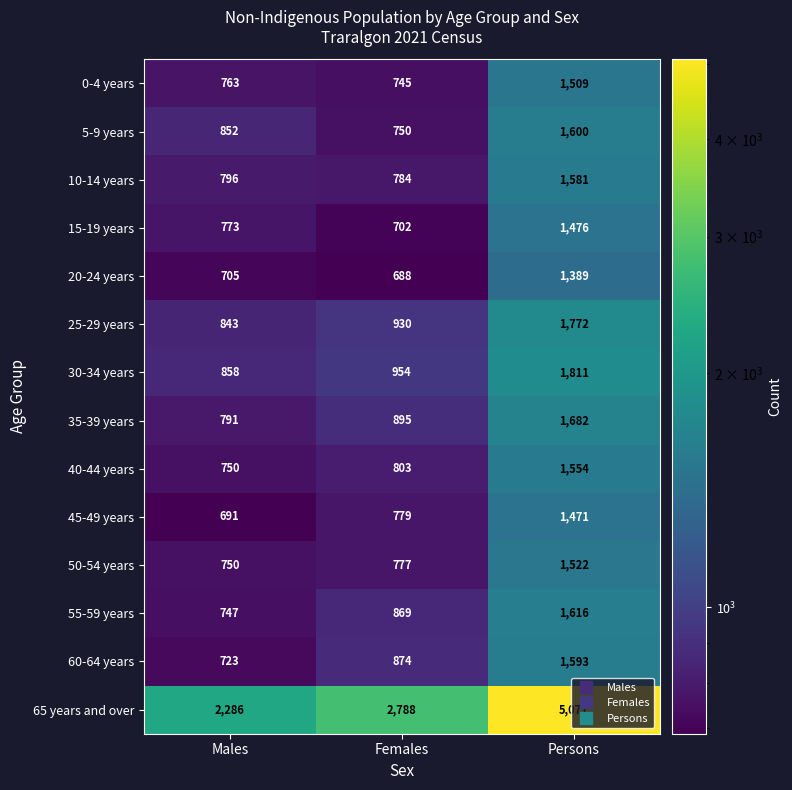

The value of 5-9 years at Females is 750. True or false?

True